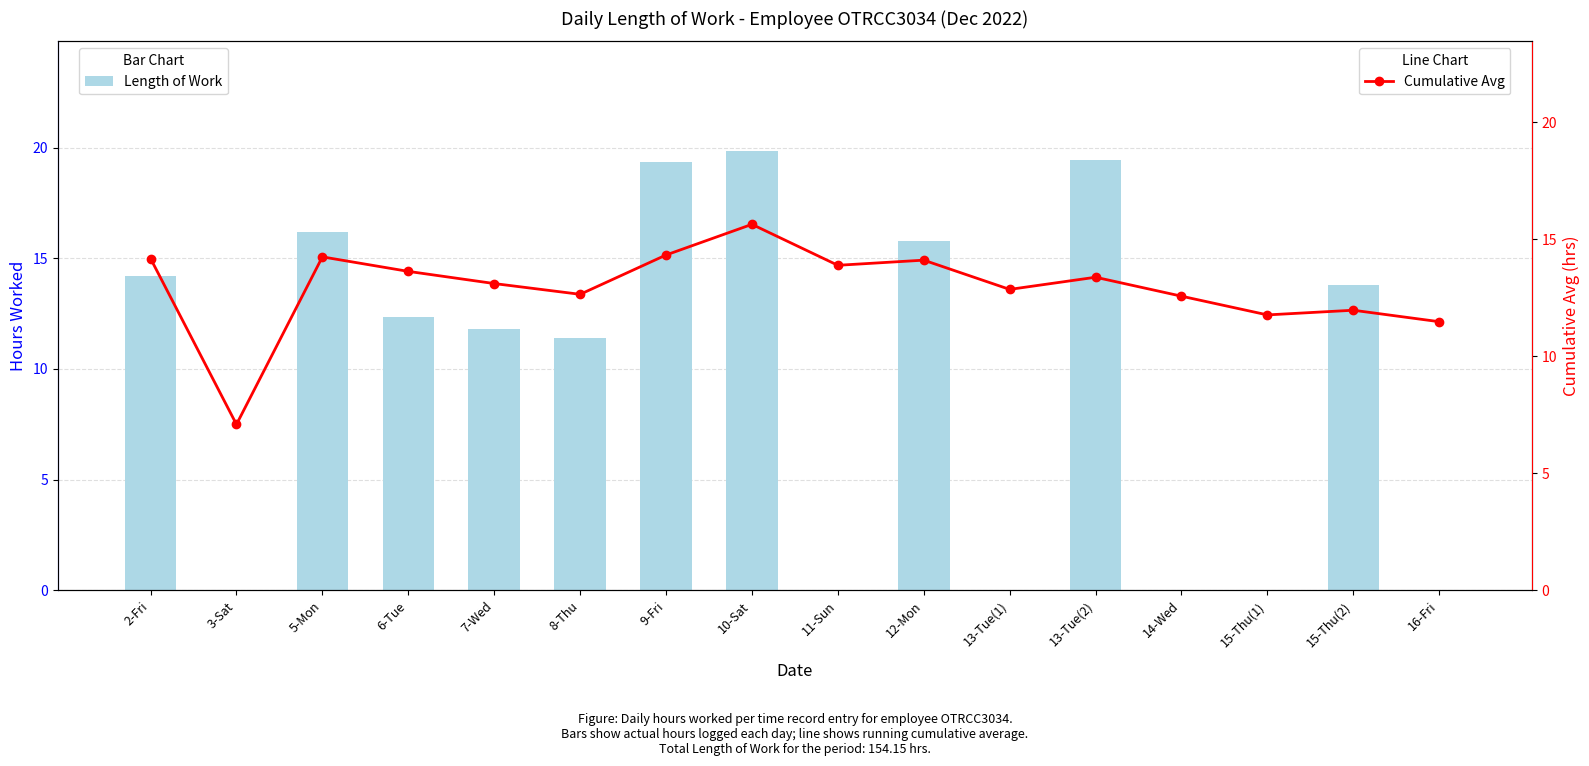

What is the label of the 4th bar from the left?

6-Tue